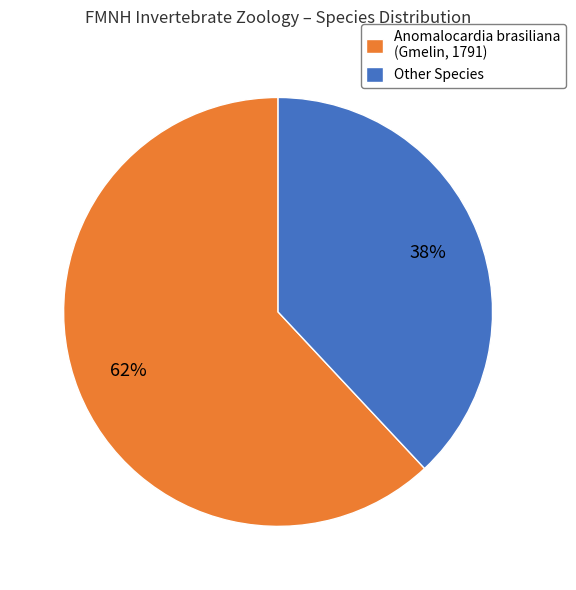

To the nearest percent, what percentage of the pie is Anomalocardia brasiliana (Gmelin, 1791)?

62%